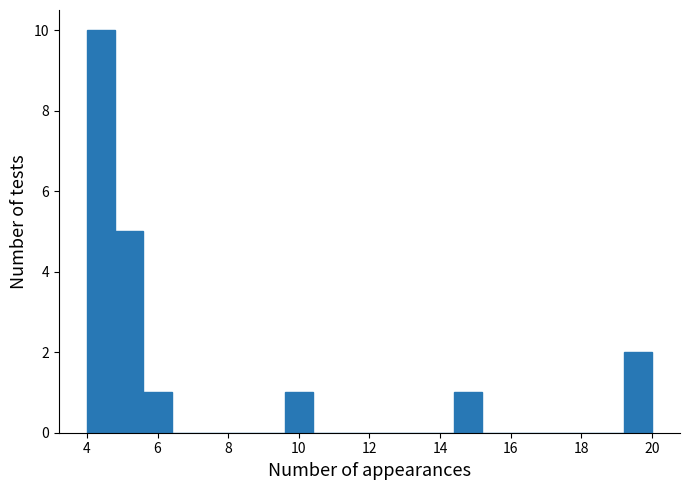

Which range on the x-axis has the tallest bar?

4.0 to 4.8